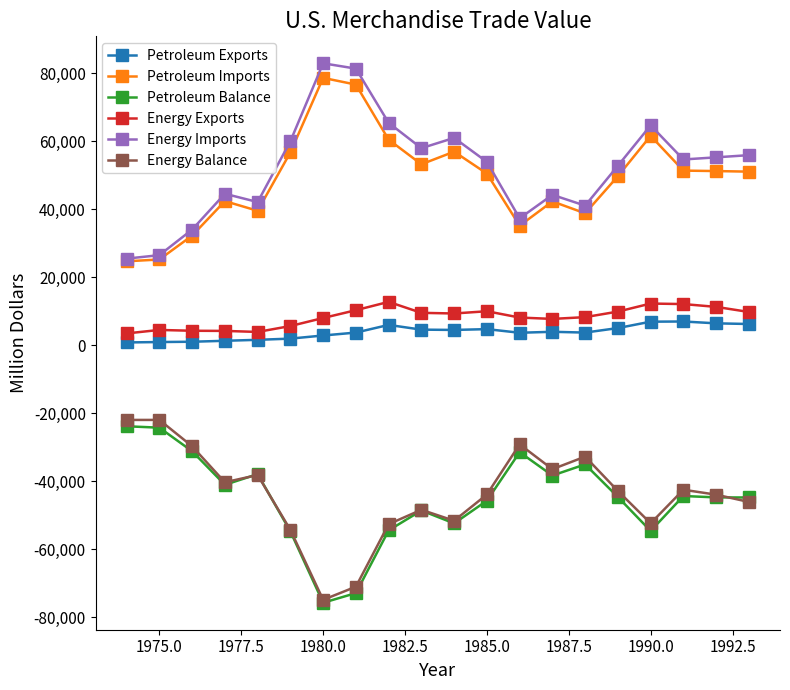

What is the value of the Petroleum Balance point at the 5th from the left?

-37965.0